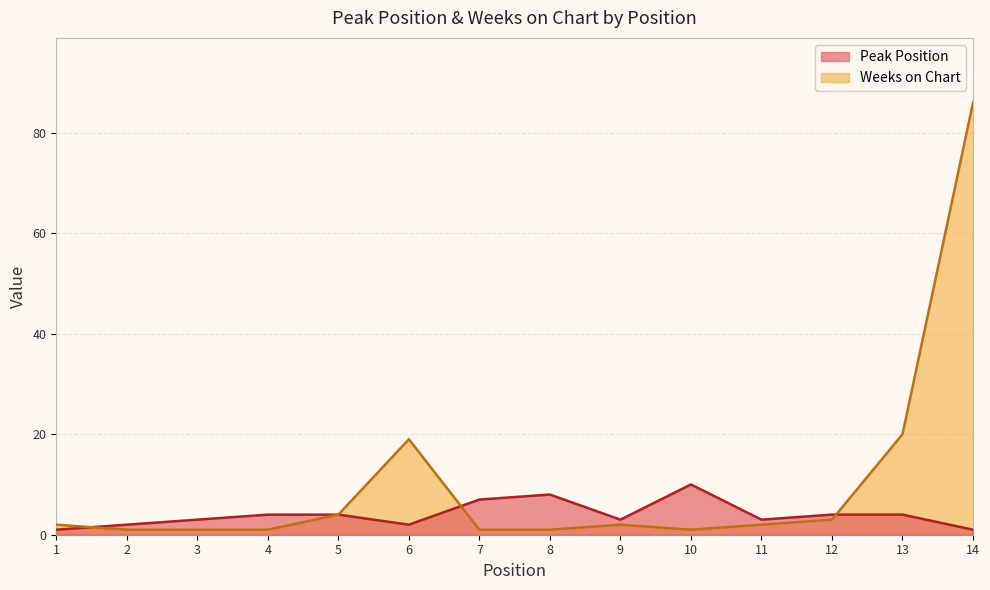

At how many categories does at least one series exceed 25?

1